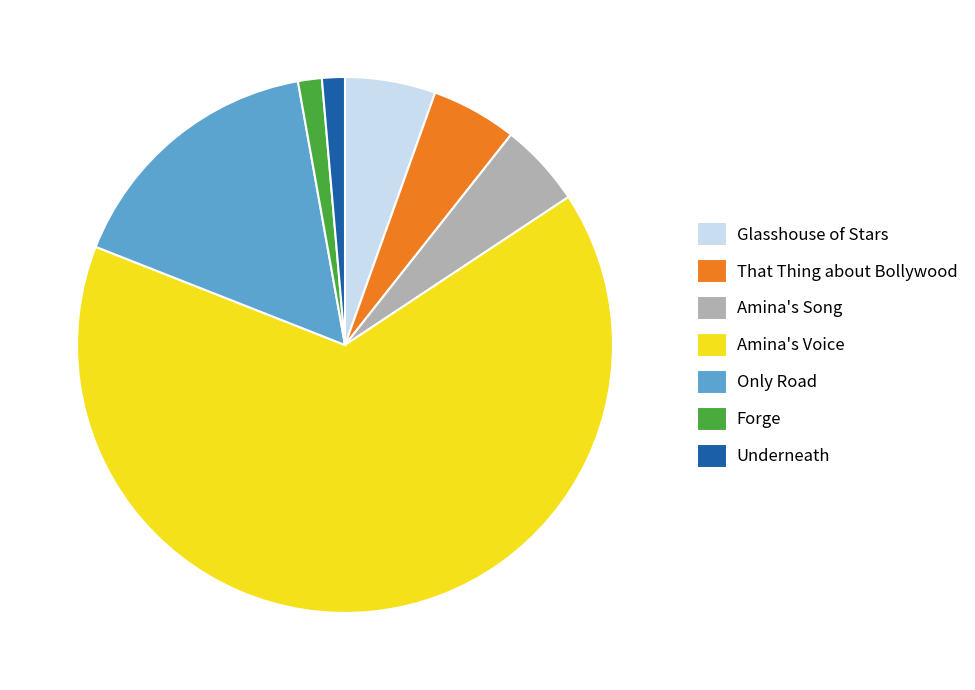

How many segments does this pie chart have?

7